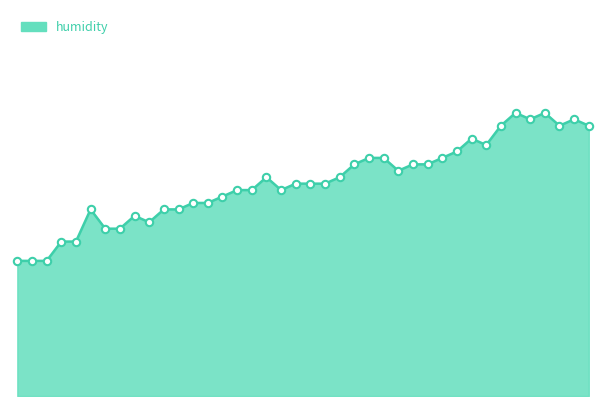

Does the chart have visible grid lines?

No